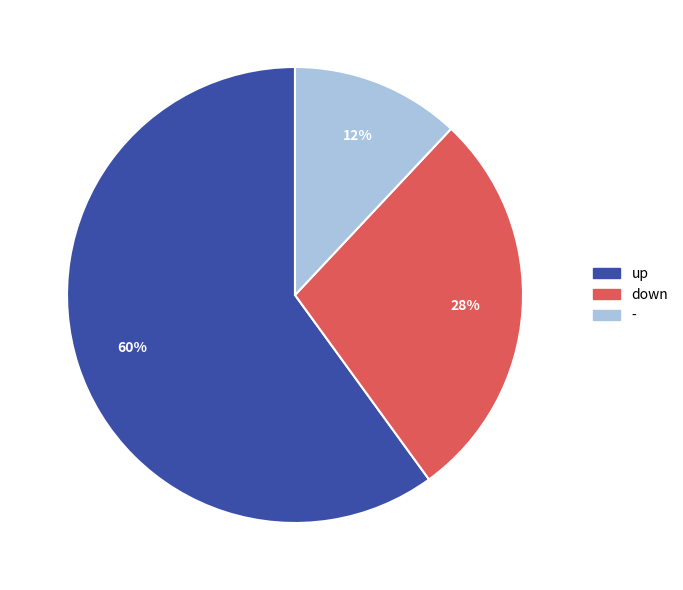

What is the majority slice?

up